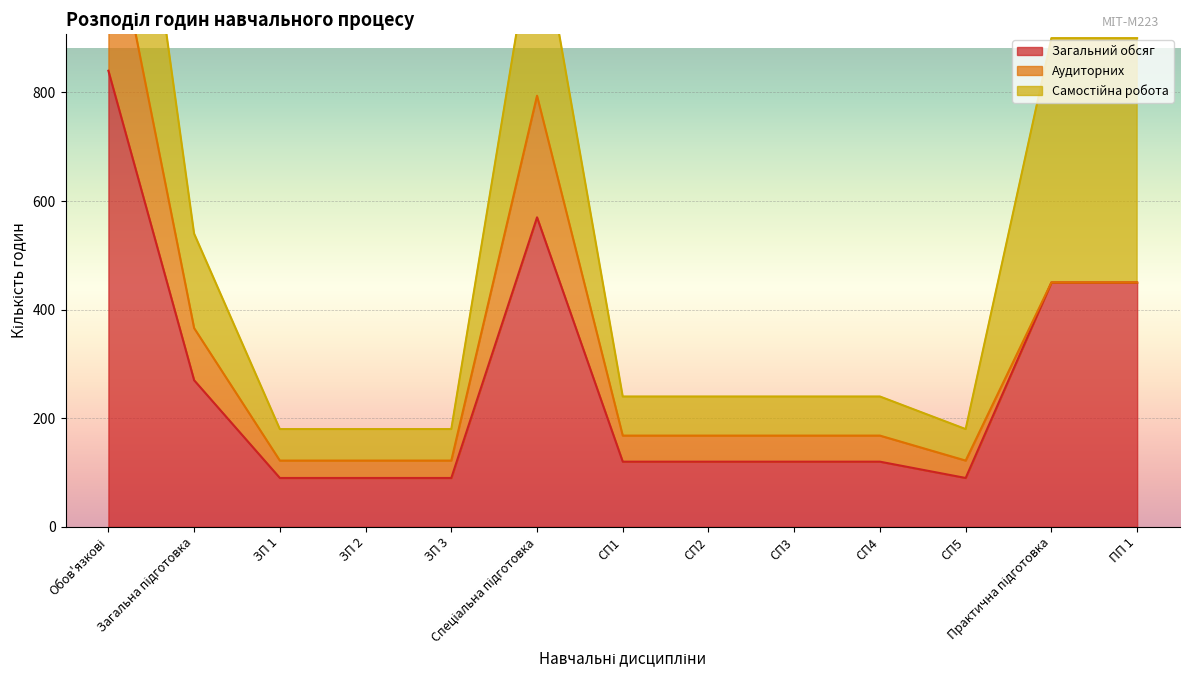

Between ЗП 1 and СП1, which is larger?

СП1